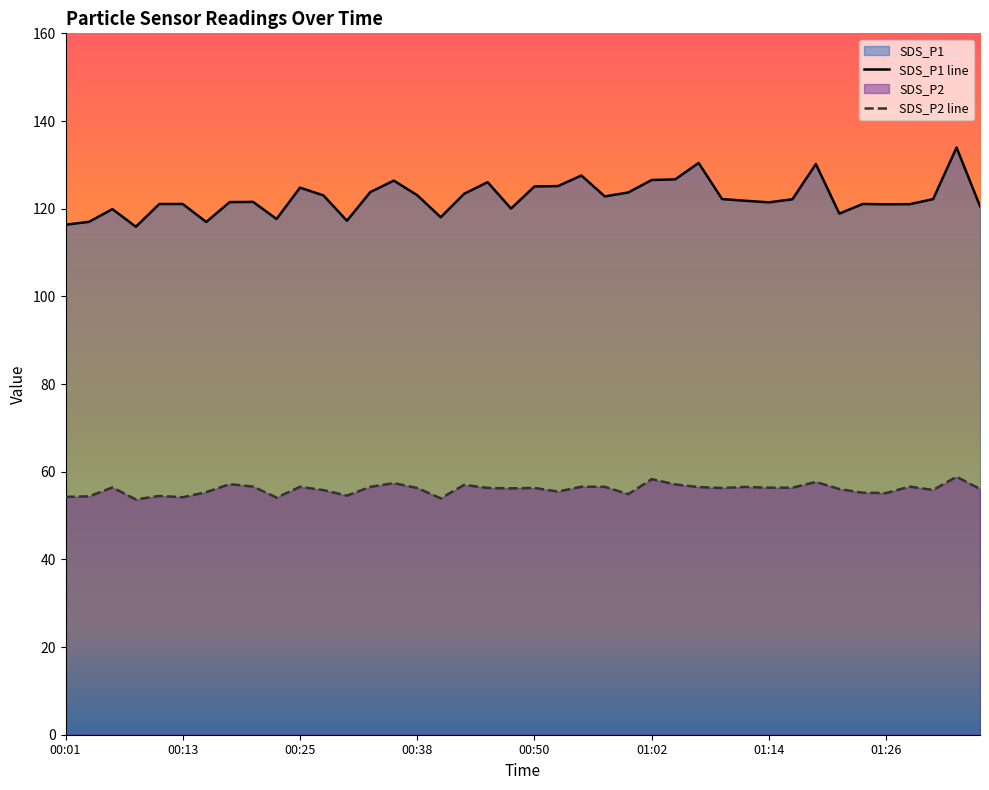

Reading left to right, list all the values displayed in this chart.

SDS_P1 line: 116.3	117.0	119.9	115.9	121.1	121.1	117.0	121.5	121.5	117.7	124.8	123.0	117.2	123.8	126.4	123.1	118.0	123.4	126.0	120.0	125.1	125.2	127.6	122.8	123.7	126.5	126.7	130.4	122.2	121.8	121.5	122.2	130.2	118.9	121.1	121.0	121.0	122.2	133.9	120.6
SDS_P2 line: 54.2	54.4	56.4	53.7	54.5	54.2	55.3	57.2	56.6	54.1	56.5	55.8	54.5	56.5	57.4	56.3	53.9	57.0	56.3	56.2	56.3	55.5	56.6	56.5	54.9	58.3	57.1	56.5	56.3	56.5	56.4	56.4	57.7	56.0	55.2	55.1	56.6	55.8	58.9	56.0